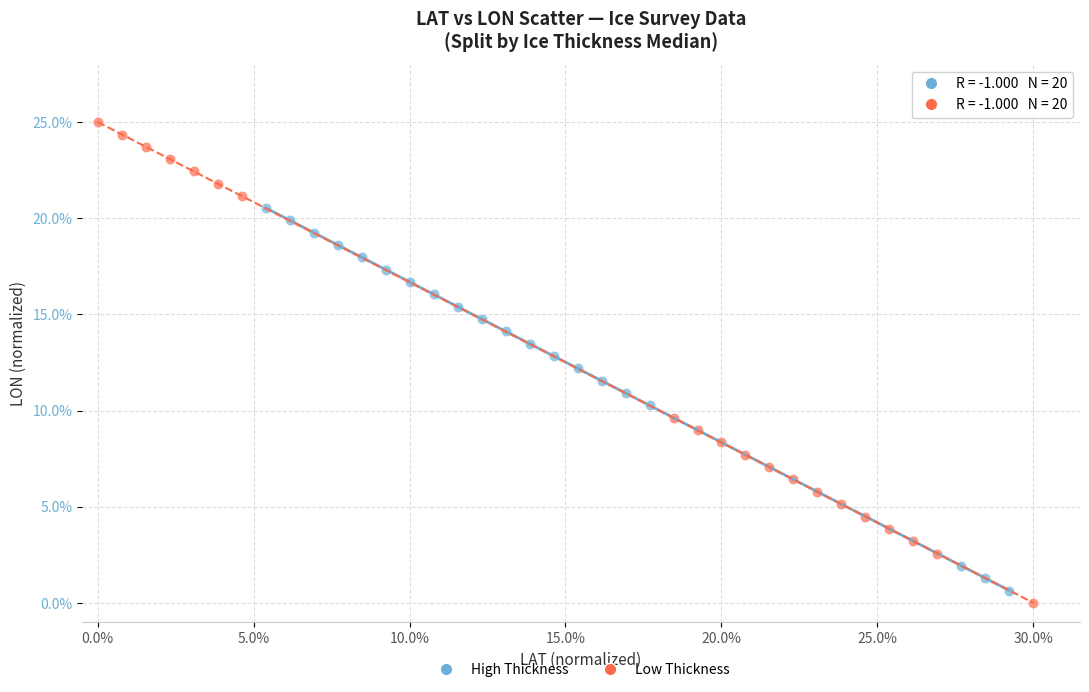

Which series has the widest spread of Y values?

Low Thickness